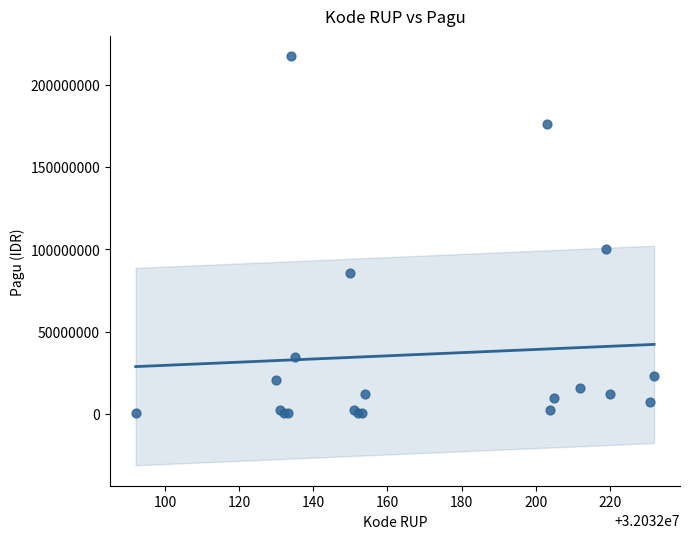

What Y value in the scatter plot is closest to 108800000?

99958000